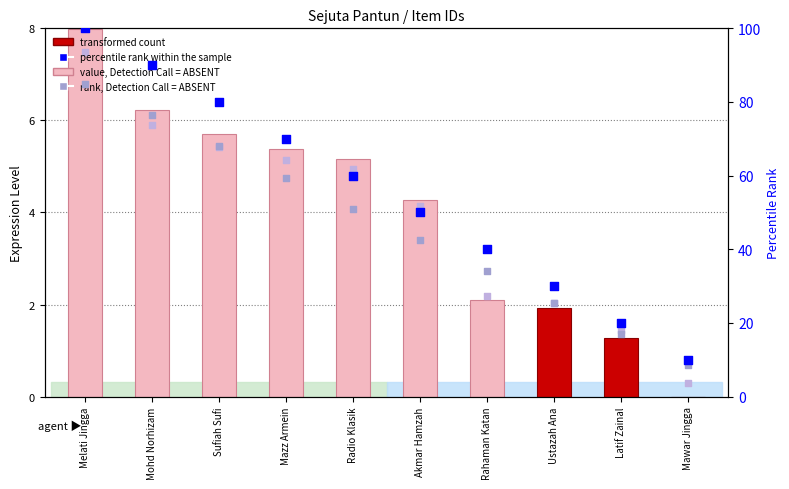

Which series has the largest Y range (max minus min)?

percentile rank within the sample